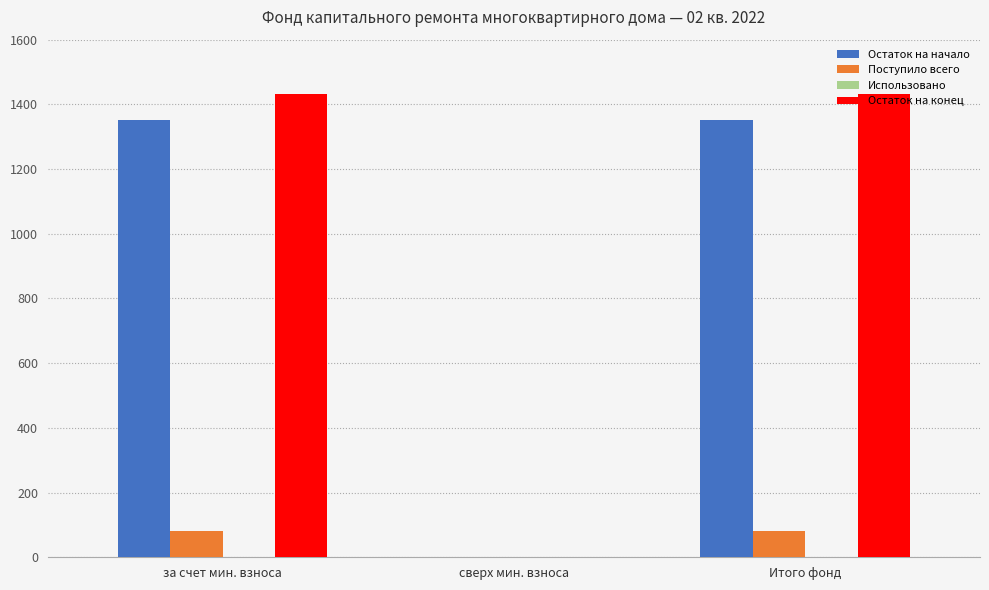

Reading left to right, list all the values displayed in this chart.

Остаток на начало: за счет мин. взноса=1350.5	сверх мин. взноса=0.0	Итого фонд=1350.5
Поступило всего: за счет мин. взноса=80.2	сверх мин. взноса=0.0	Итого фонд=80.2
Остаток на конец: за счет мин. взноса=1430.7	сверх мин. взноса=0.0	Итого фонд=1430.7